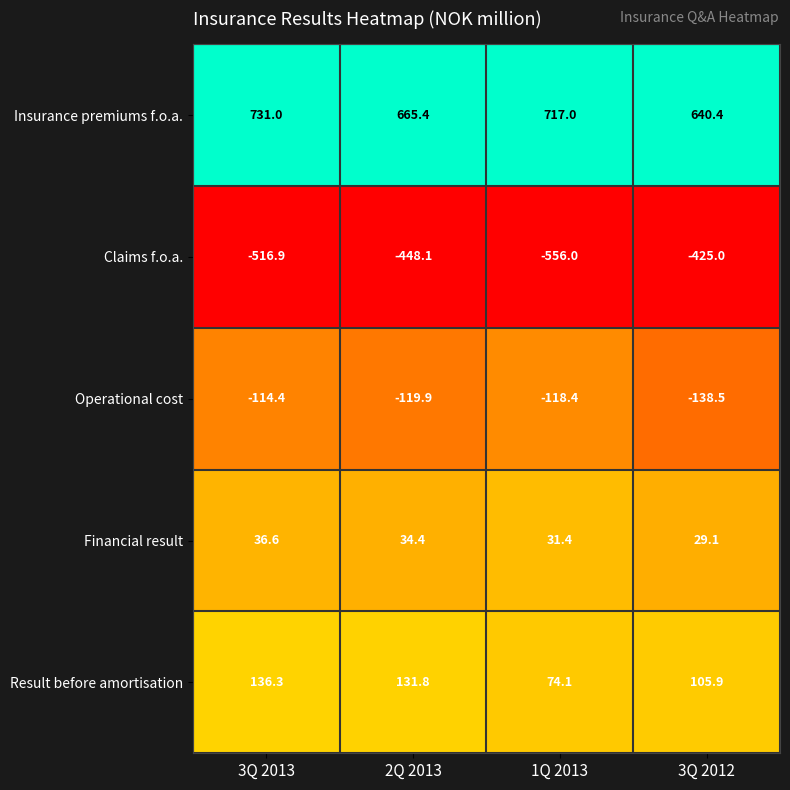

List the series in order of their peak value, lowest first.

Claims f.o.a., Operational cost, Financial result, Result before amortisation, Insurance premiums f.o.a.